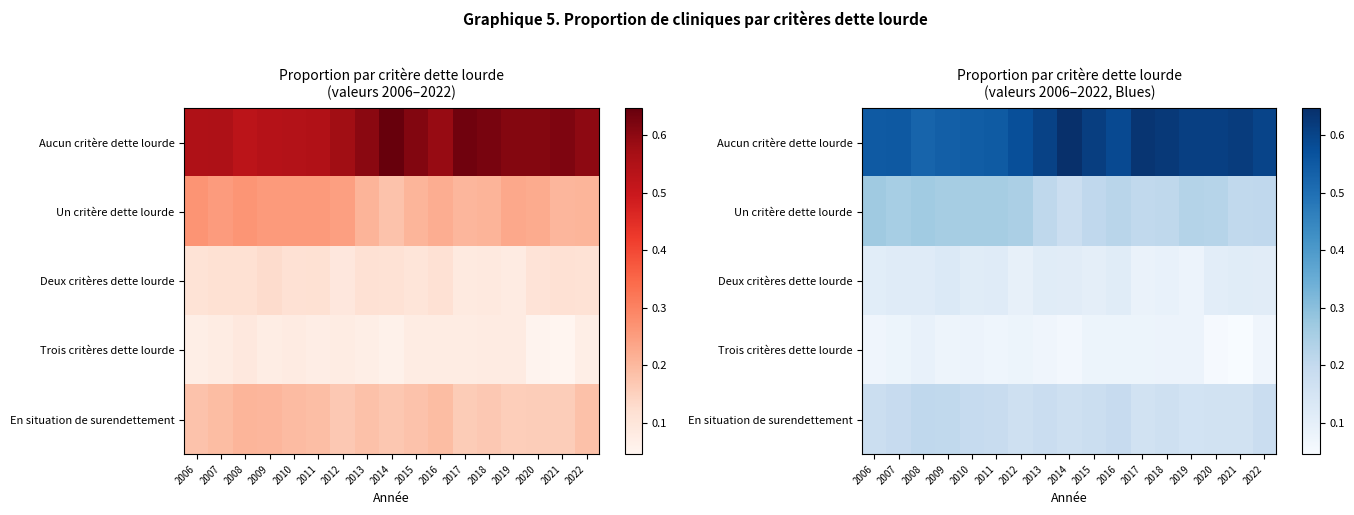

What is the sum of the Deux critères dette lourde values at 2008 and 2012?

0.2